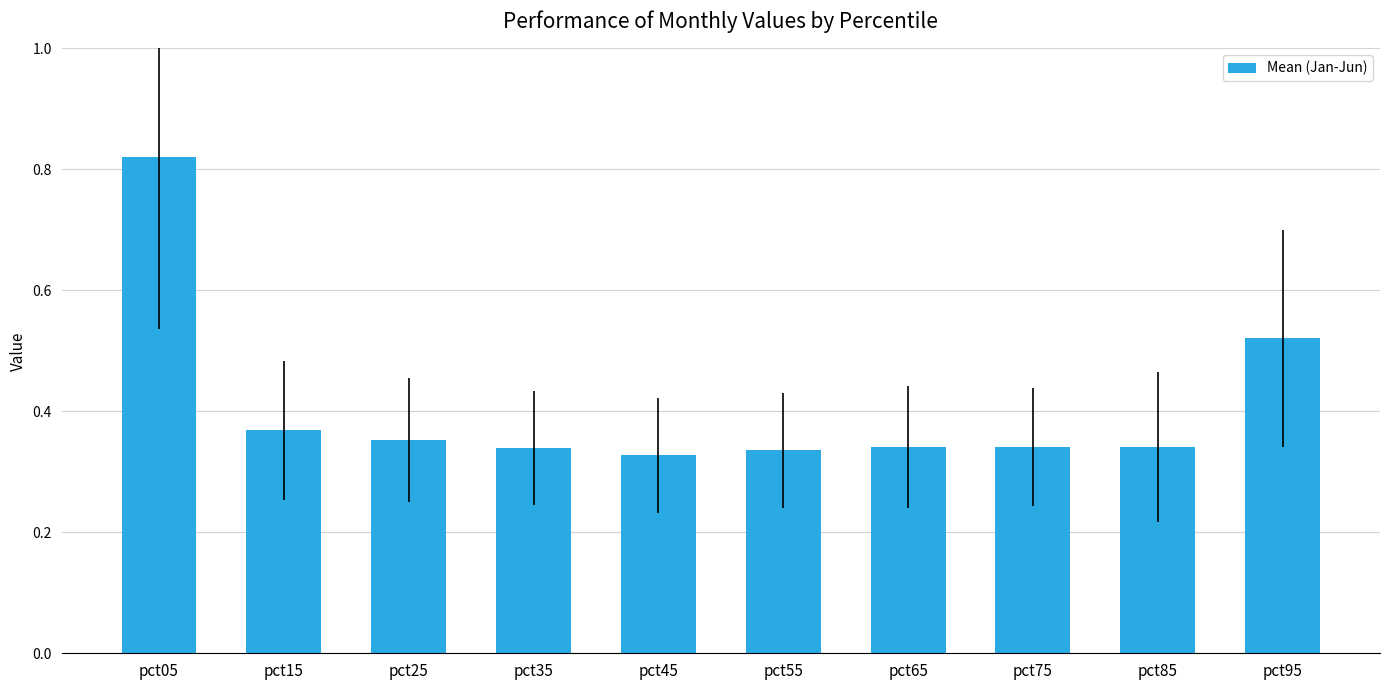

Which label corresponds to the largest value in the chart?

pct05